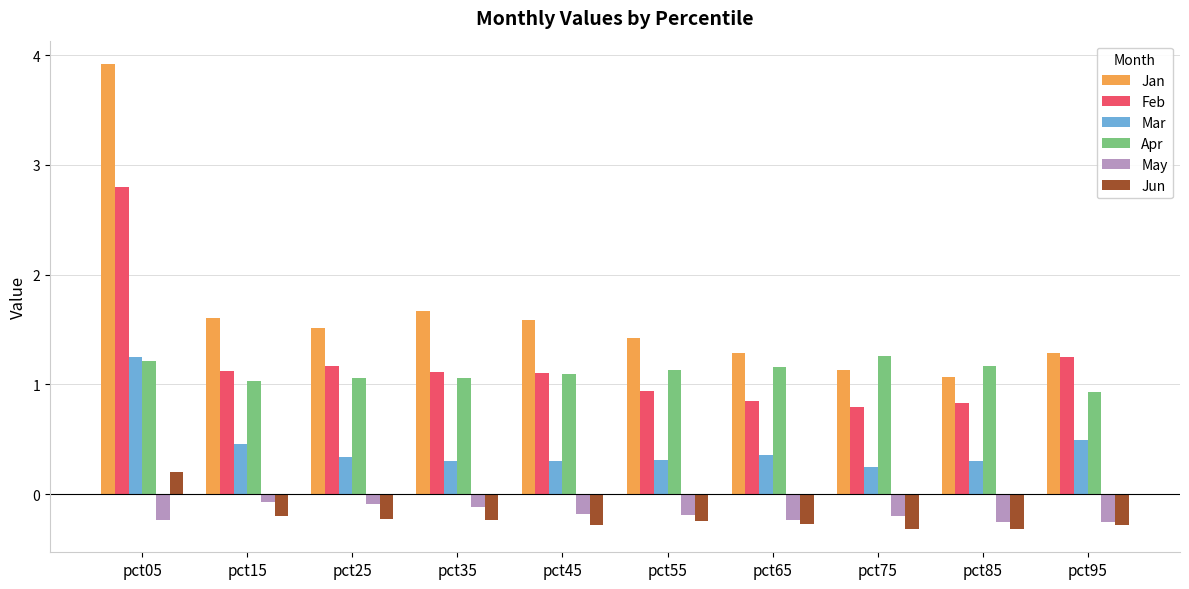

Is the value of May at pct25 greater than the value of Jan at pct35?

No